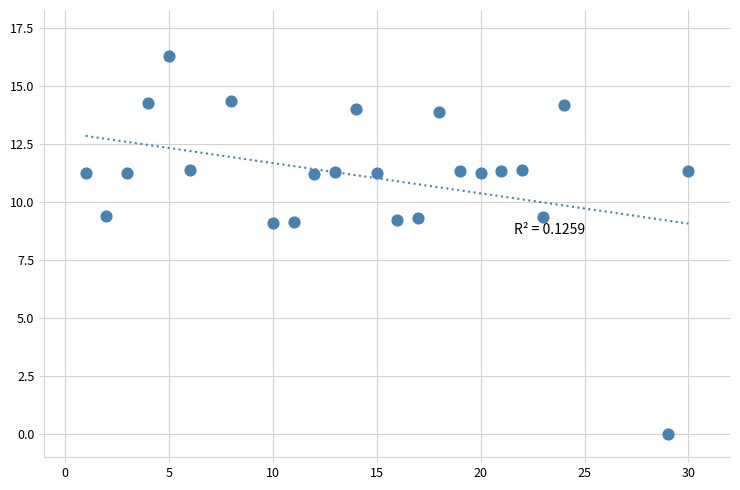

What is the range of X values (max minus min)?

29.0